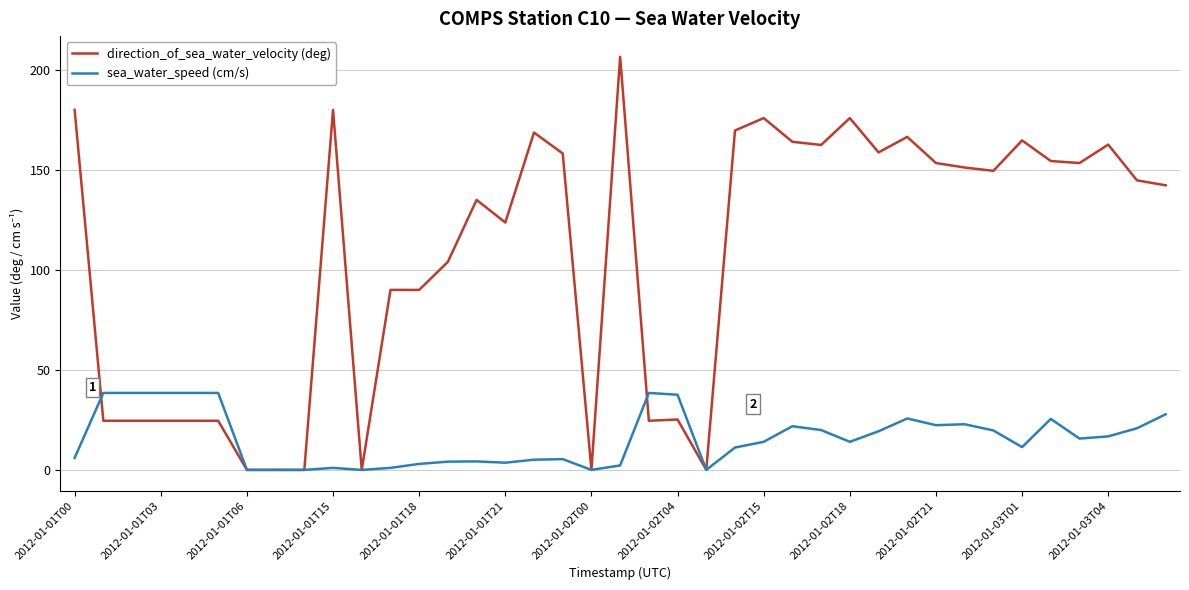

How many lines are shown in the chart?

2